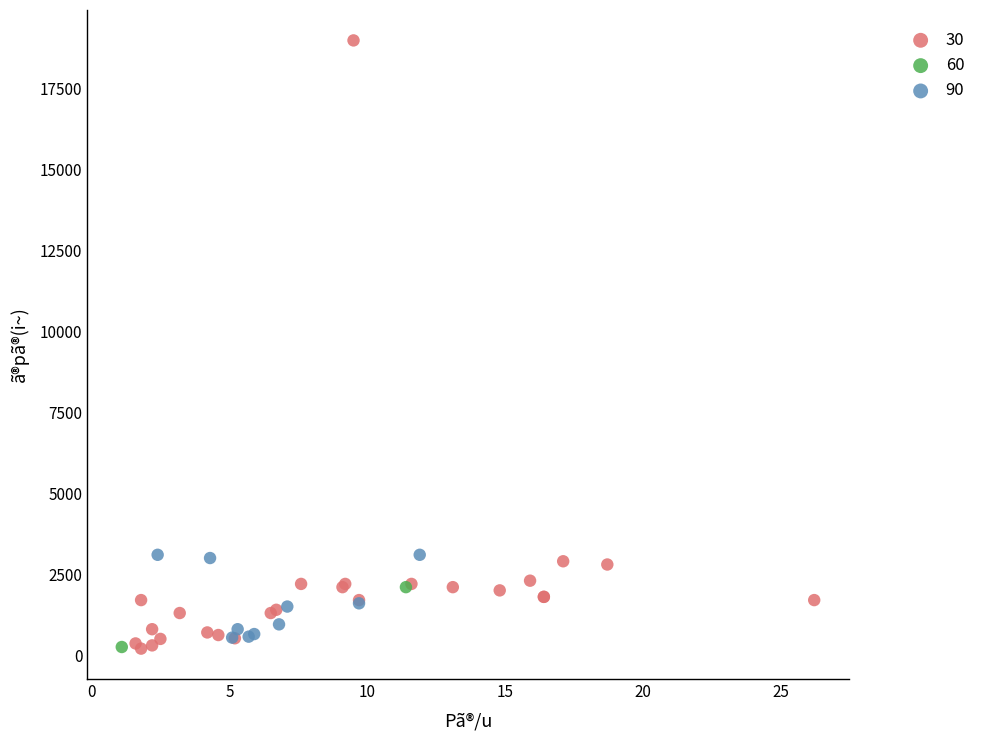

Which series has the largest Y range (max minus min)?

30